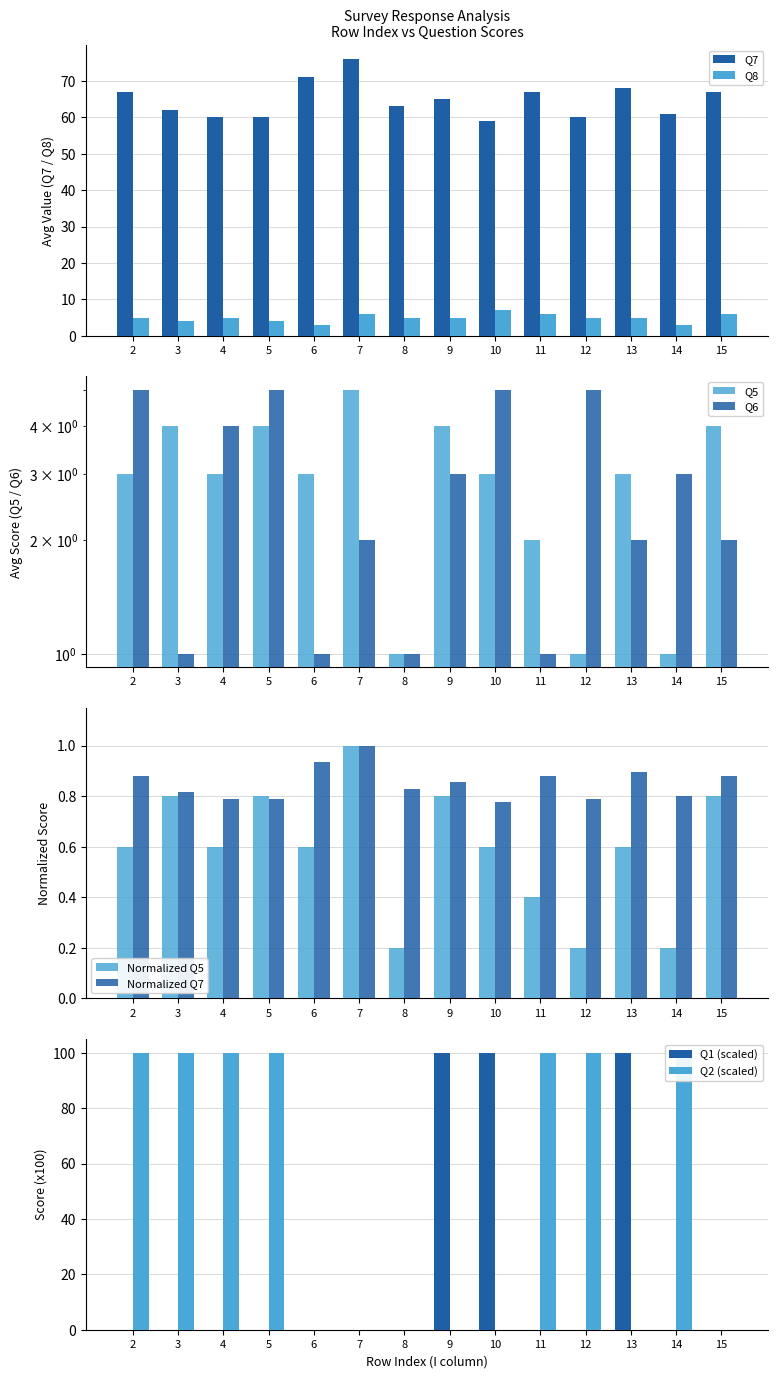

Which series has the largest total across all categories?

Q2